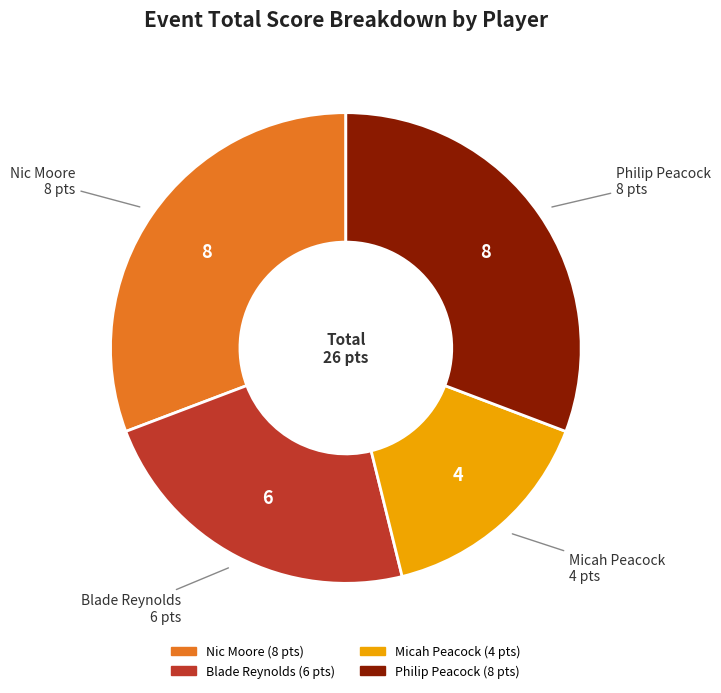

True or false: Micah Peacock accounts for 15% of the total.

True